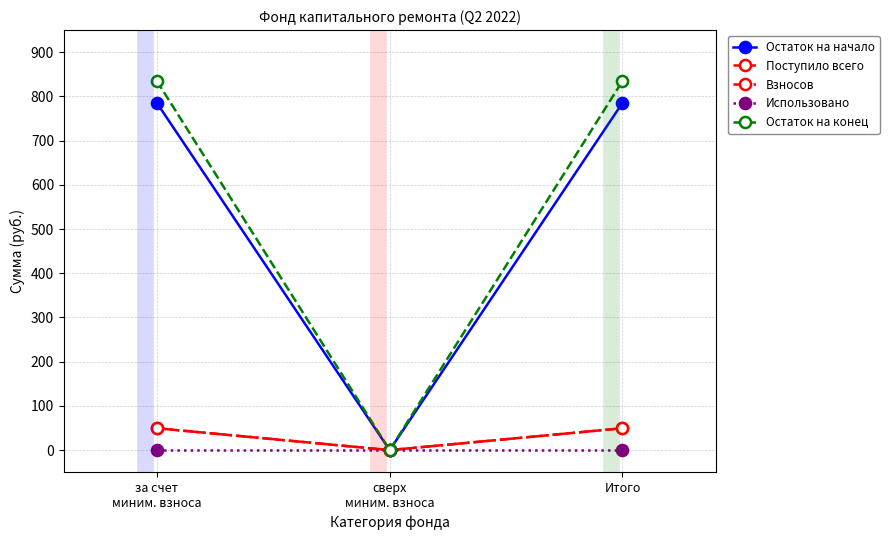

What is the average value of the Взносов series?

33.0